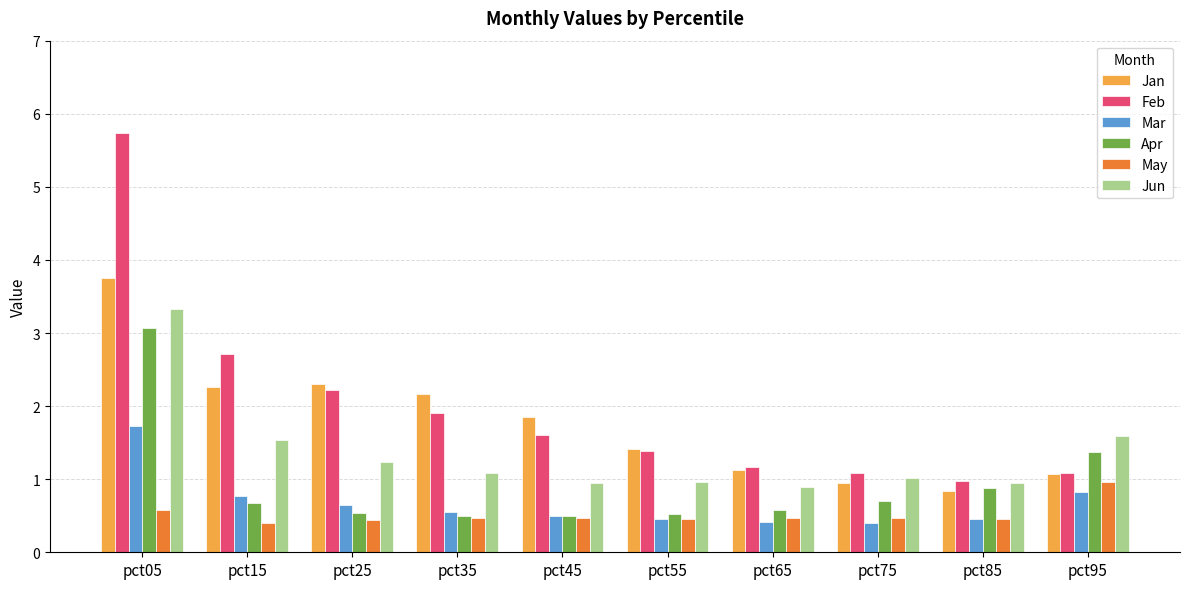

What is the sum of the Jun values at pct85 and pct25?

2.2